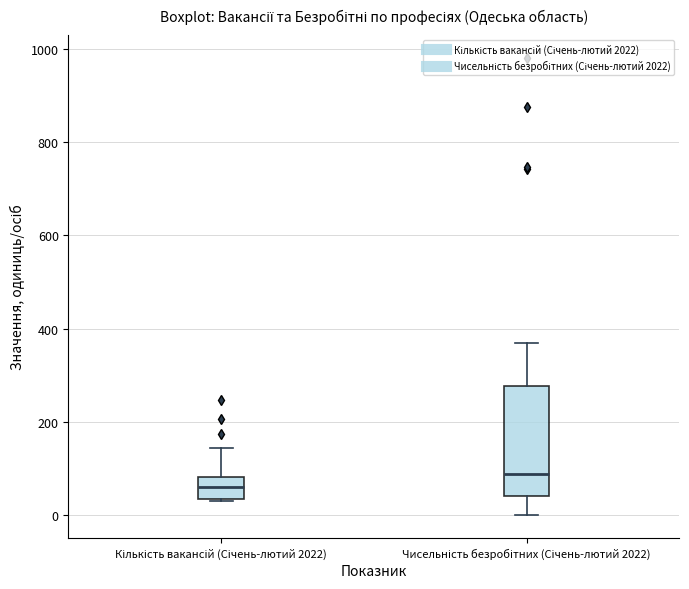

Reading left to right, transcribe this box plot: for each box, give where its median line is, the range the box spans, and where its two whiskers end, as read against the y-axis. The values are not printed on the chart, so give them approximately, as read against the axis.

Кількість вакансій (Січень-лютий 2022): median 60, box 40 to 80, whiskers 40 to 140
Чисельність безробітних (Січень-лютий 2022): median 80, box 40 to 280, whiskers 0 to 380